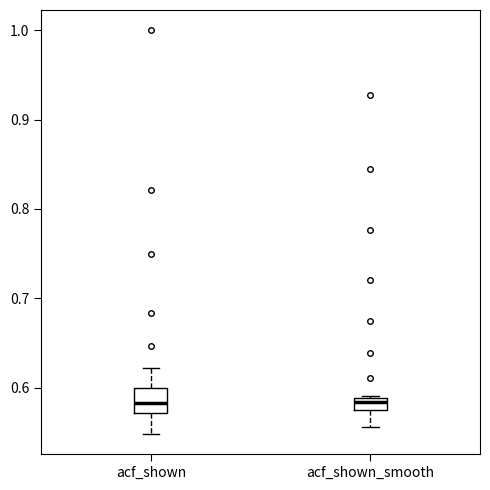

Where does the upper whisker of the box for acf_shown end on the y-axis? The values are not printed on the chart, so give them approximately, as read against the axis.

0.62